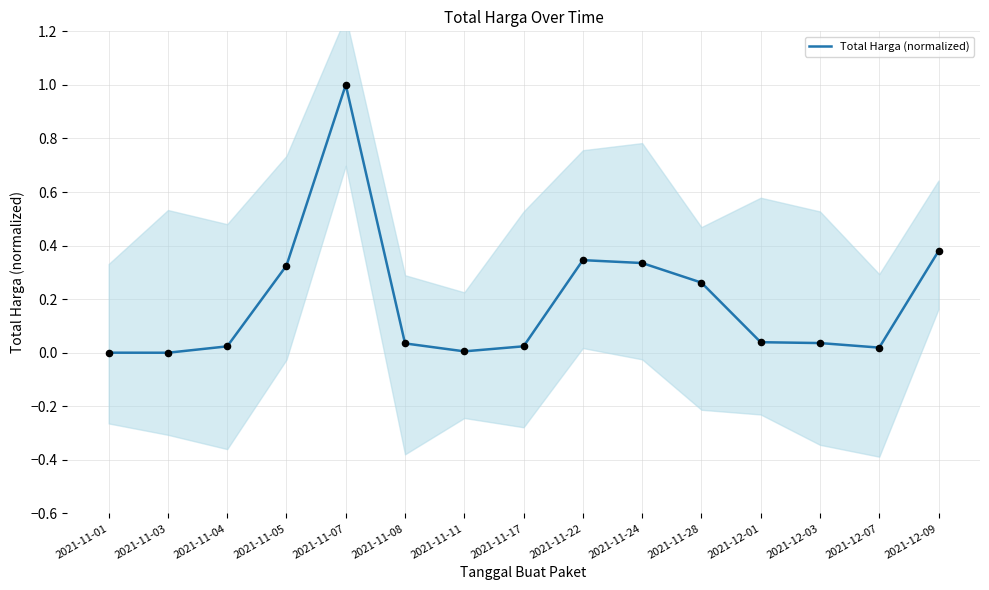

What is the change in value from 2021-11-28 to 2021-12-03?

-0.2